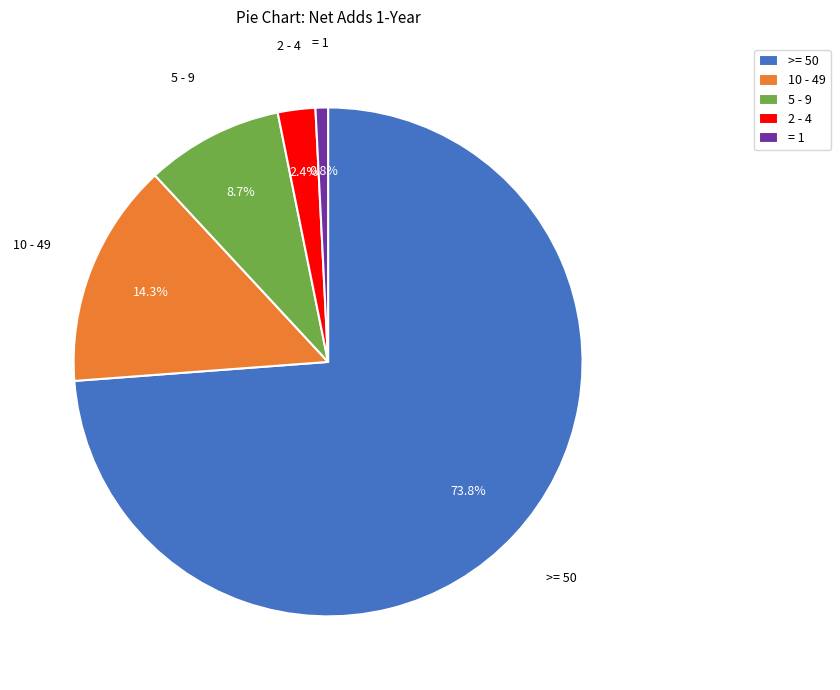

What is the largest slice in the pie chart?

>= 50